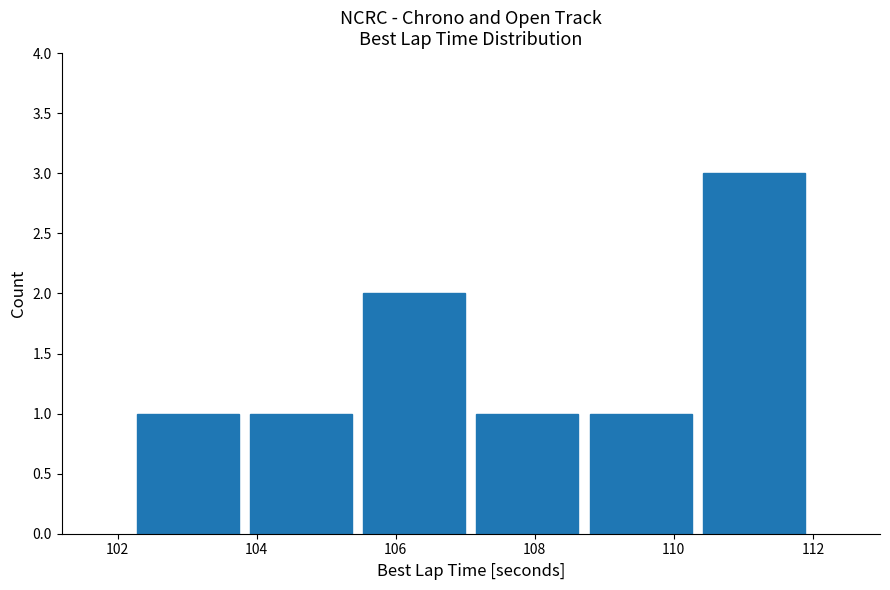

Reading left to right, list every bar in this chart as the range it spans on the x-axis followed by its height. Neither the bar edges nor the heights are printed on the chart, so give them approximately, as read against the axes.

102.2 to 103.8: 1
103.8 to 105.4: 1
105.4 to 107.0: 2
107.0 to 108.8: 1
108.8 to 110.4: 1
110.4 to 112.0: 3